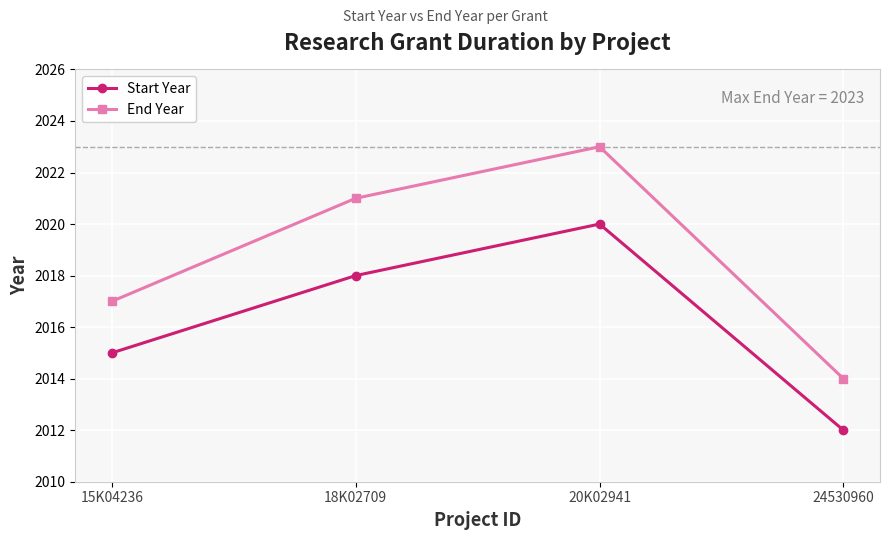

How many data points does each series have?

4